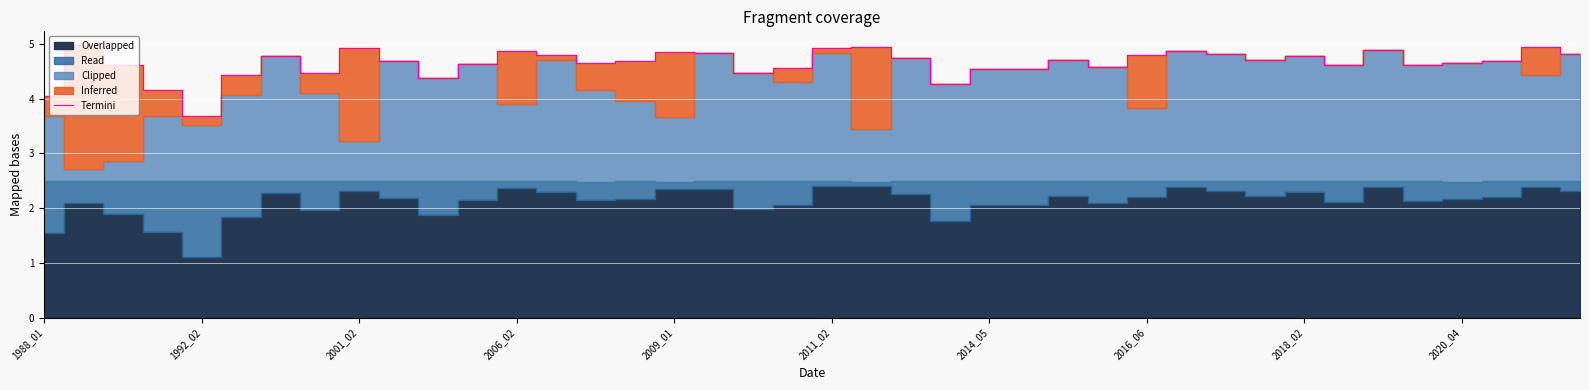

Approximately how many times larger is the value at 14 compared to 37?

1.0